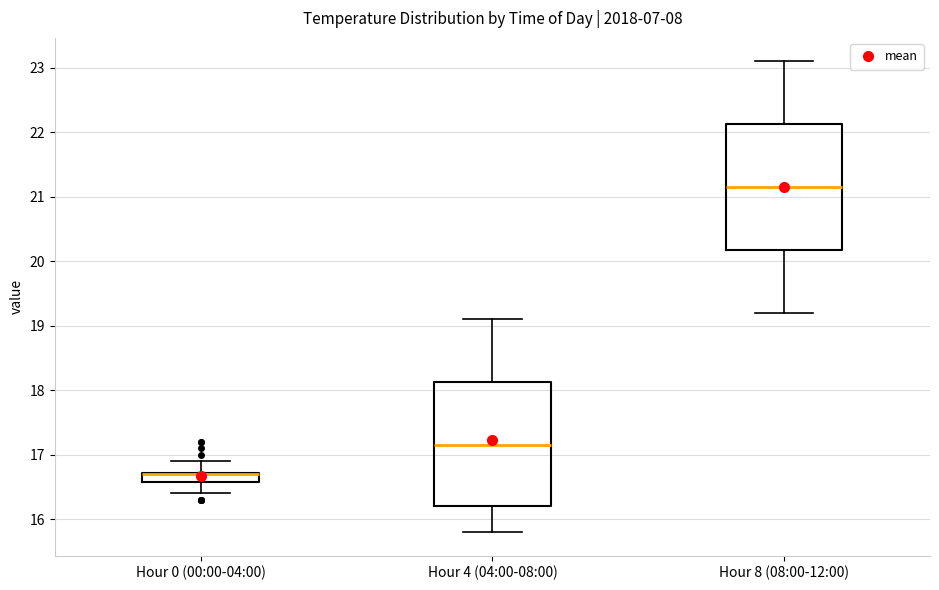

Where does the median line of the box for Hour 8 (08:00-12:00) sit on the y-axis? The values are not printed on the chart, so give them approximately, as read against the axis.

21.2